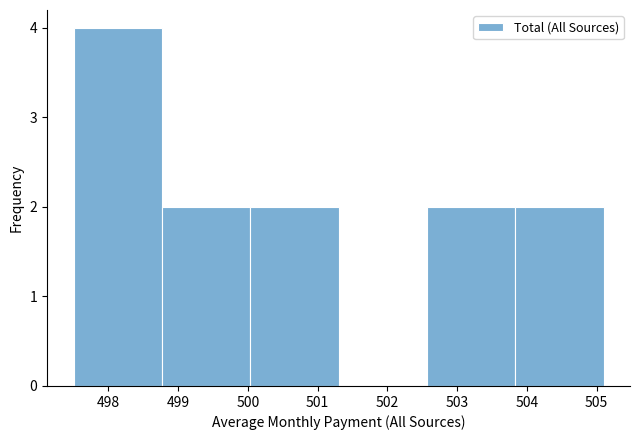

Reading left to right, list every bar in this chart as the range it spans on the x-axis followed by its height. Neither the bar edges nor the heights are printed on the chart, so give them approximately, as read against the axes.

497.5 to 498.8: 4
498.8 to 500.0: 2
500.0 to 501.3: 2
501.3 to 502.6: 0
502.6 to 503.8: 2
503.8 to 505.1: 2